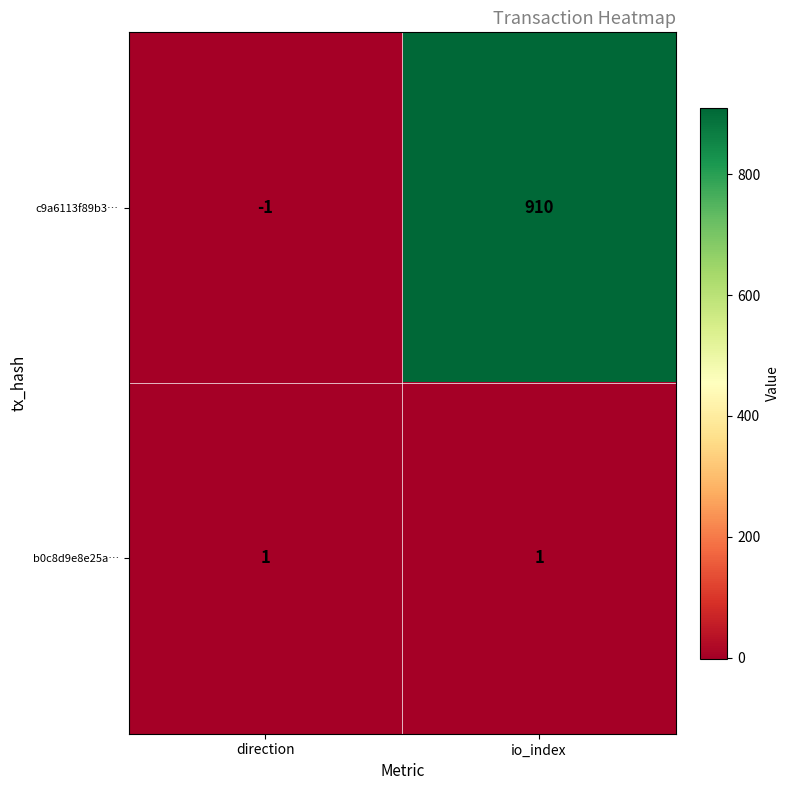

Rank the series by their maximum value, from highest to lowest.

c9a6113f89b3…, b0c8d9e8e25a…